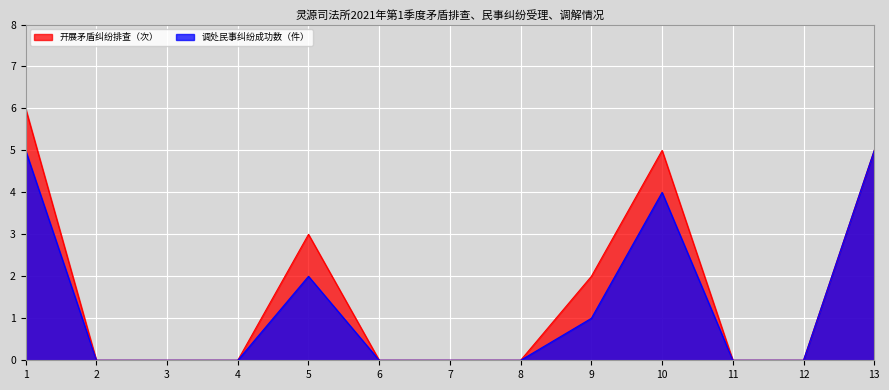

What is the difference between the second highest and second lowest values in the 调处民事纠纷成功数（件） series?

5